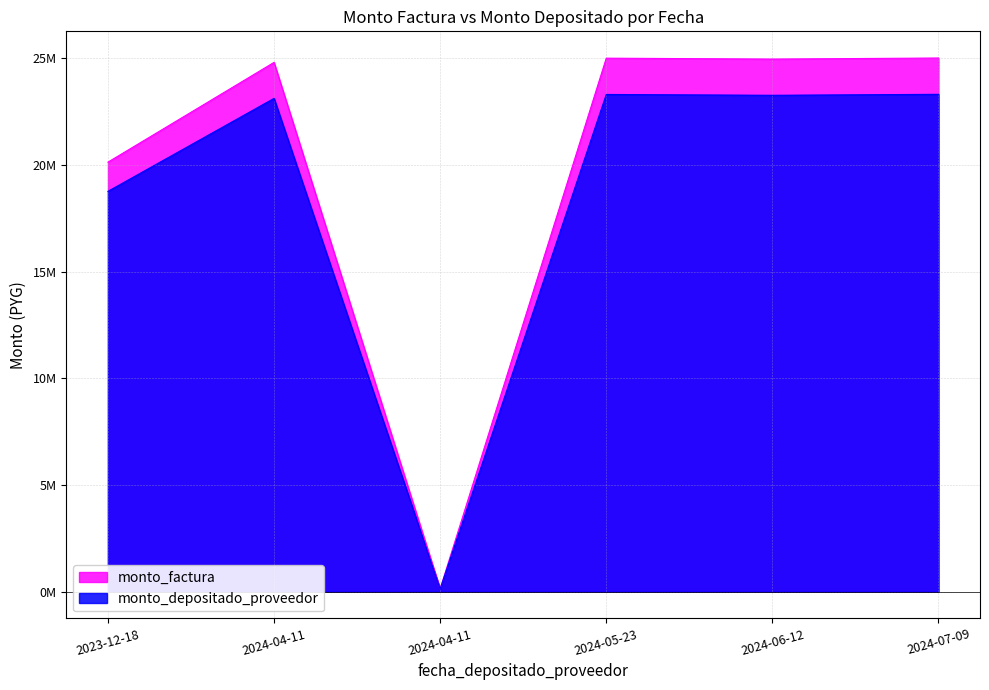

Rank the series at 2024-04-11 from lowest to highest value.

monto_depositado_proveedor, monto_factura